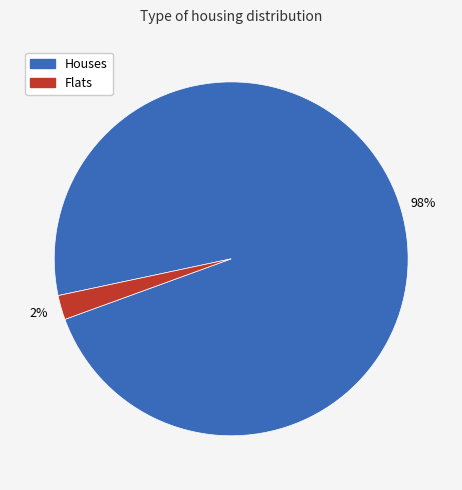

Which category has the smallest portion of the pie?

Flats